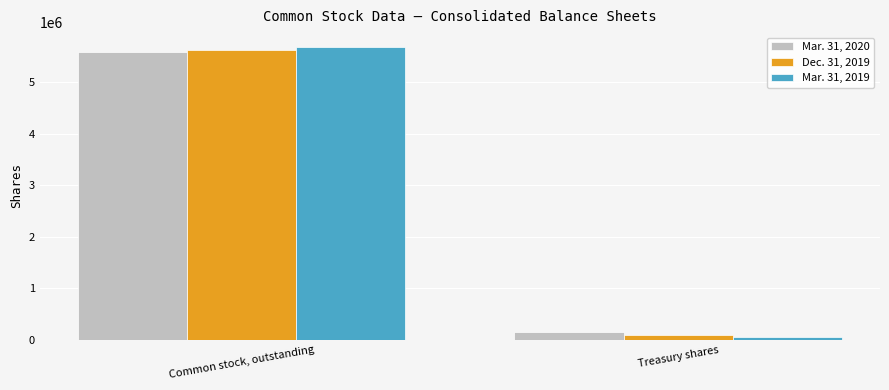

Which category has the highest value across all series?

Common stock, outstanding